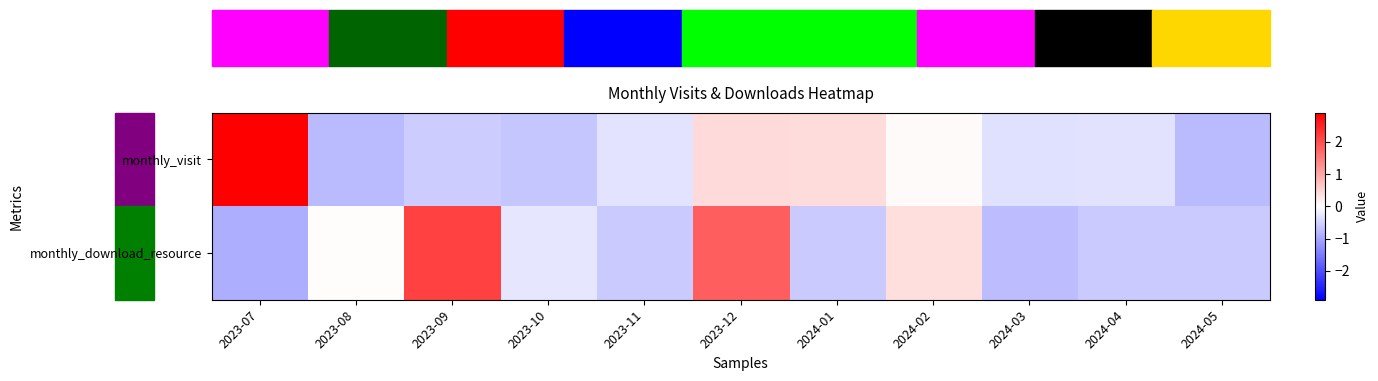

Between 2023-09 and 2024-05, which series saw the biggest shift?

monthly_download_resource